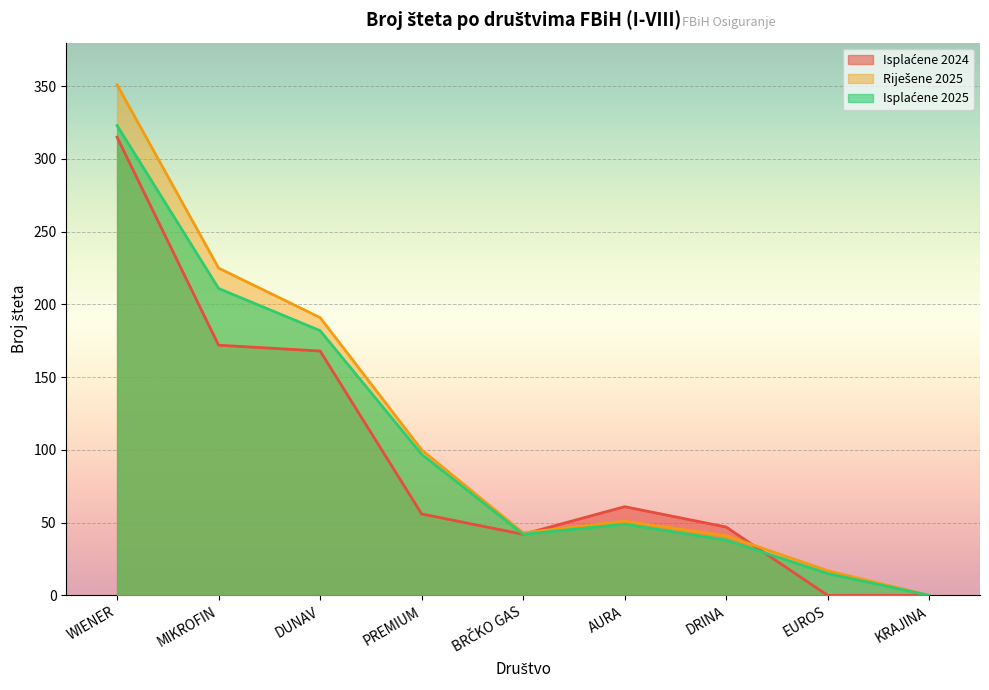

How many lines are shown in the chart?

3